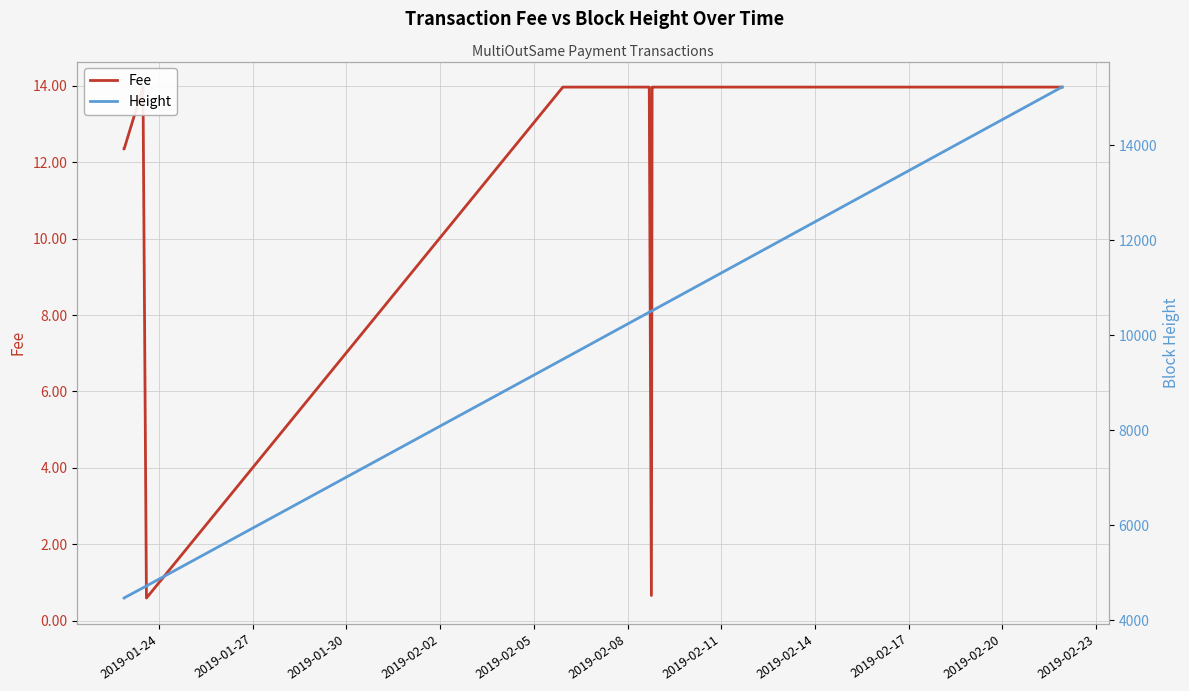

How many data points in Height are above 10509?

14